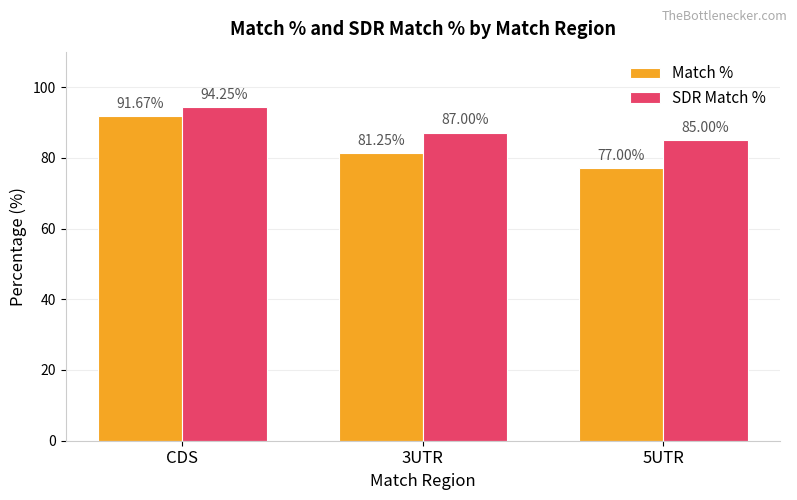

What are all the series names shown in the legend?

Match %, SDR Match %